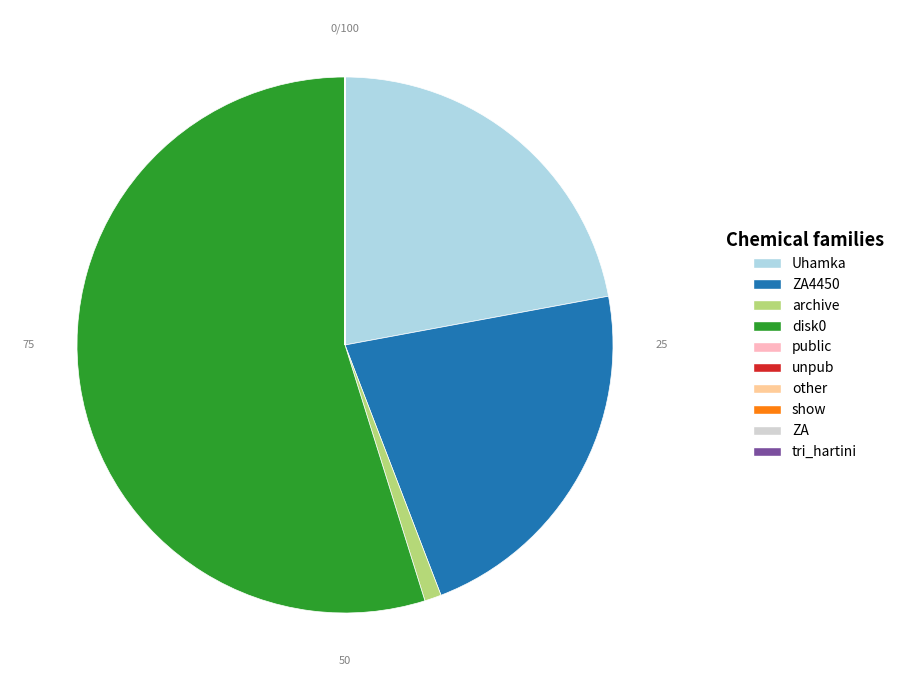

What is the largest slice in the pie chart?

disk0